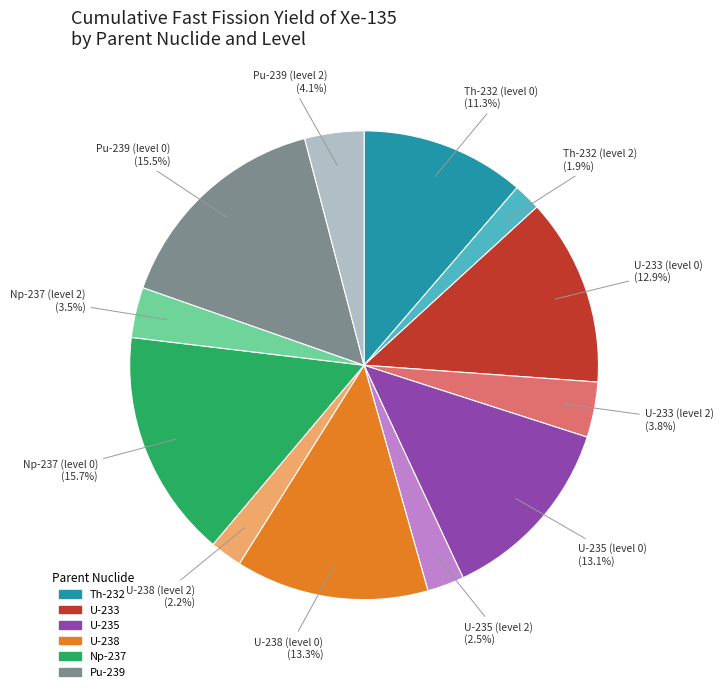

Does any single category account for the majority?

No